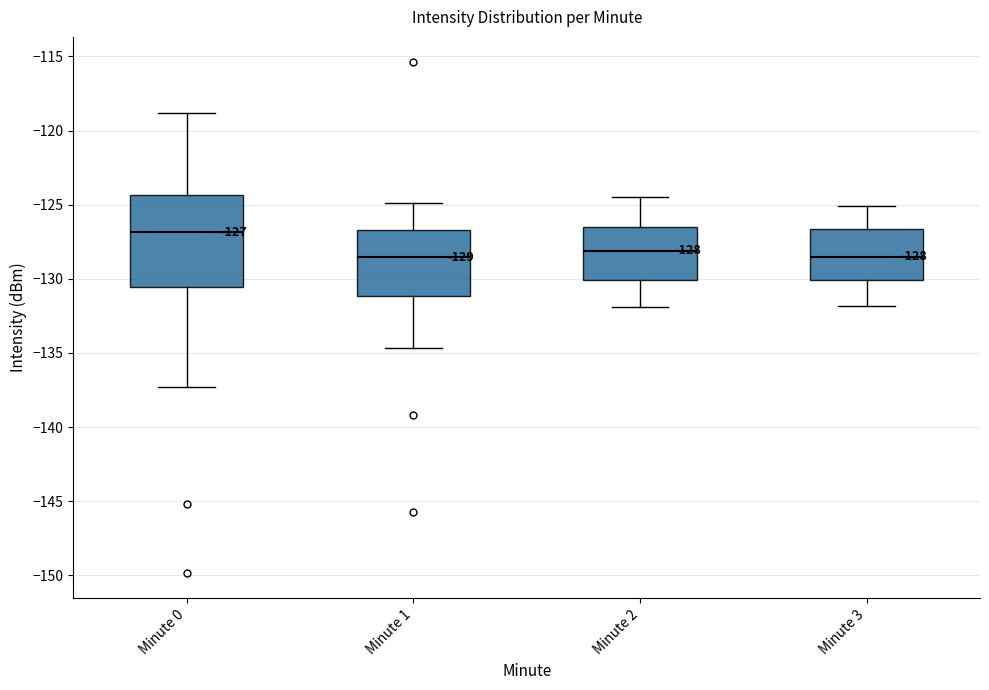

Which box has the highest median line?

Minute 0